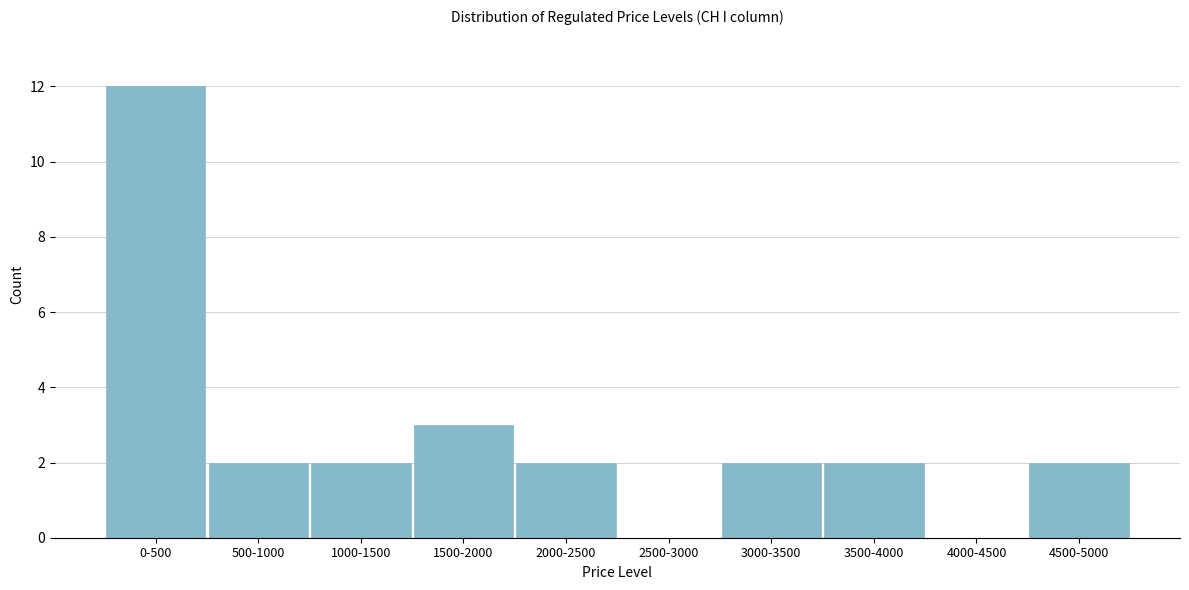

Reading left to right, extract all data points from this chart.

0-500=12	500-1000=2	1000-1500=2	1500-2000=3	2000-2500=2	2500-3000=0	3000-3500=2	3500-4000=2	4000-4500=0	4500-5000=2